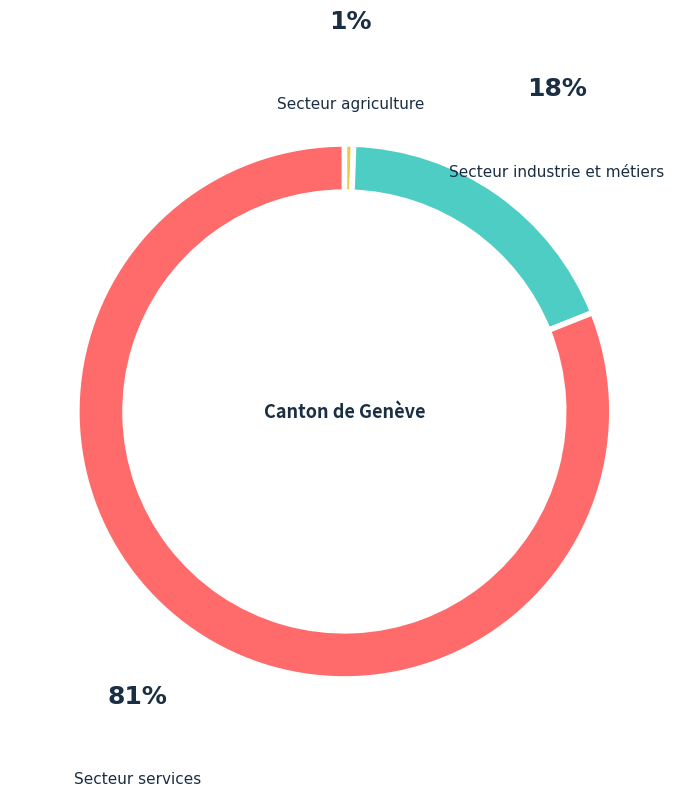

To the nearest percent, what is the average slice percentage?

33%